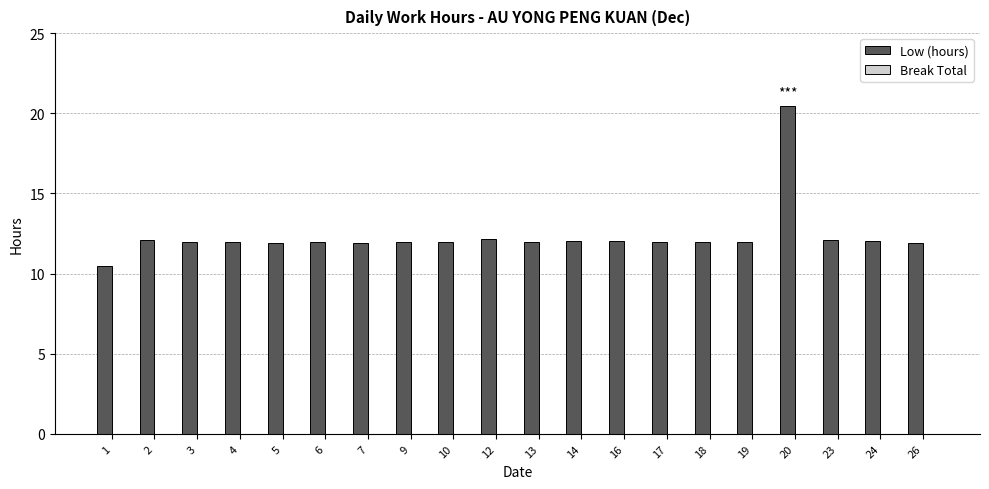

Is it true that the value at 2 is 12.1?

True